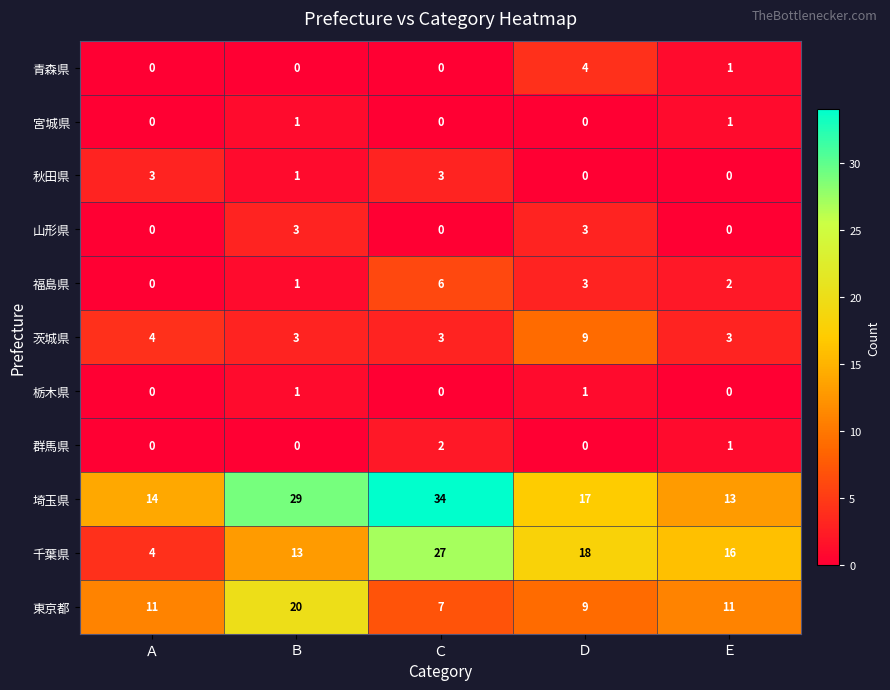

What is the difference between the maximum and minimum values in the 青森県 series?

4